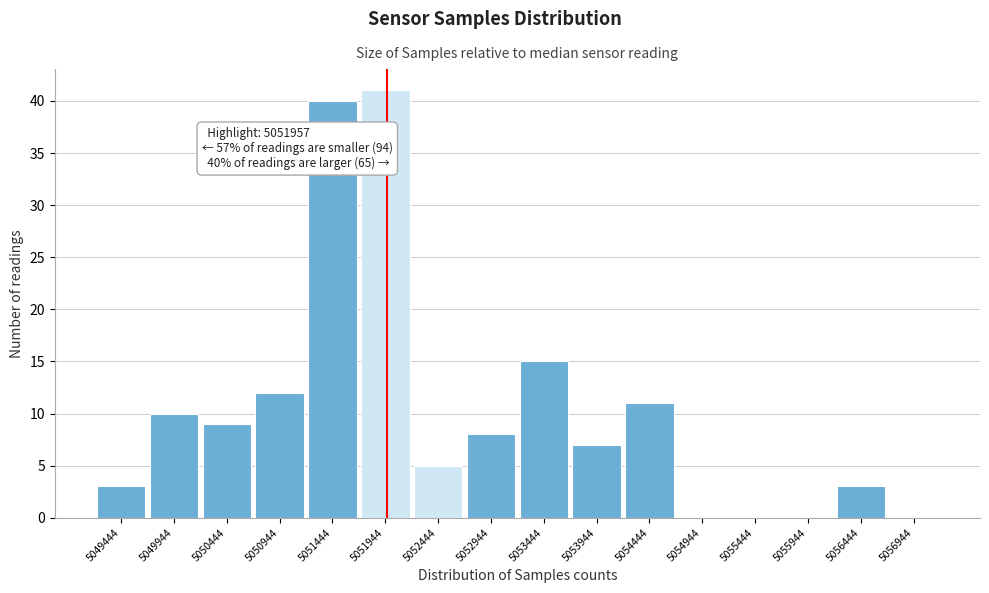

Over which range of the x-axis is the bar tallest?

5051700 to 5052200